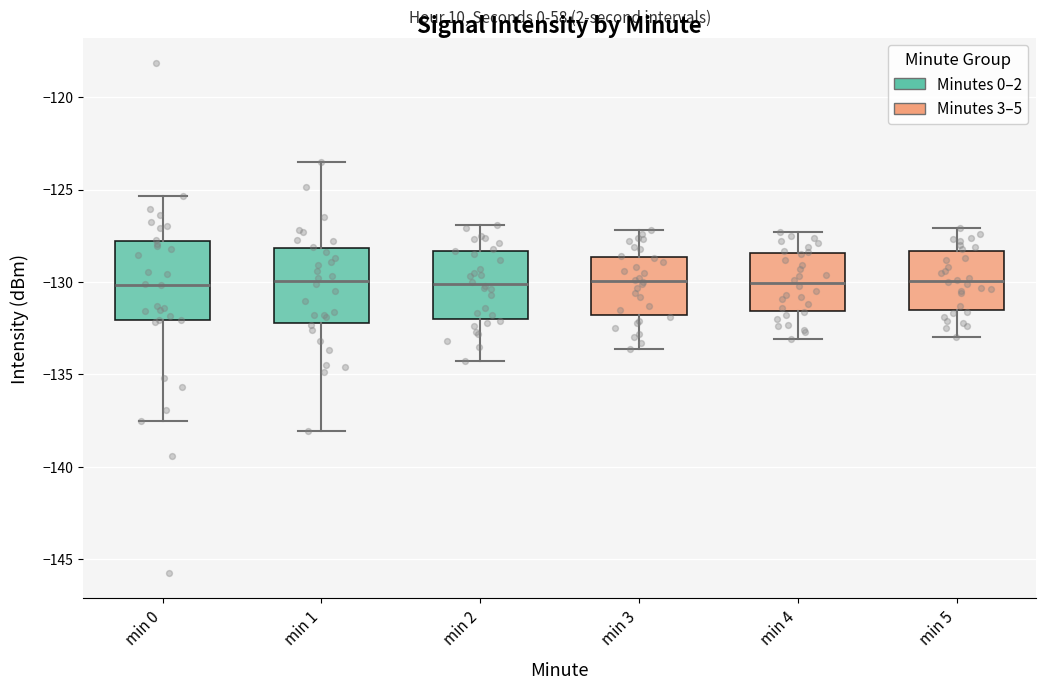

Where is the lower edge of the box for min 4 on the y-axis? The values are not printed on the chart, so give them approximately, as read against the axis.

-131.5